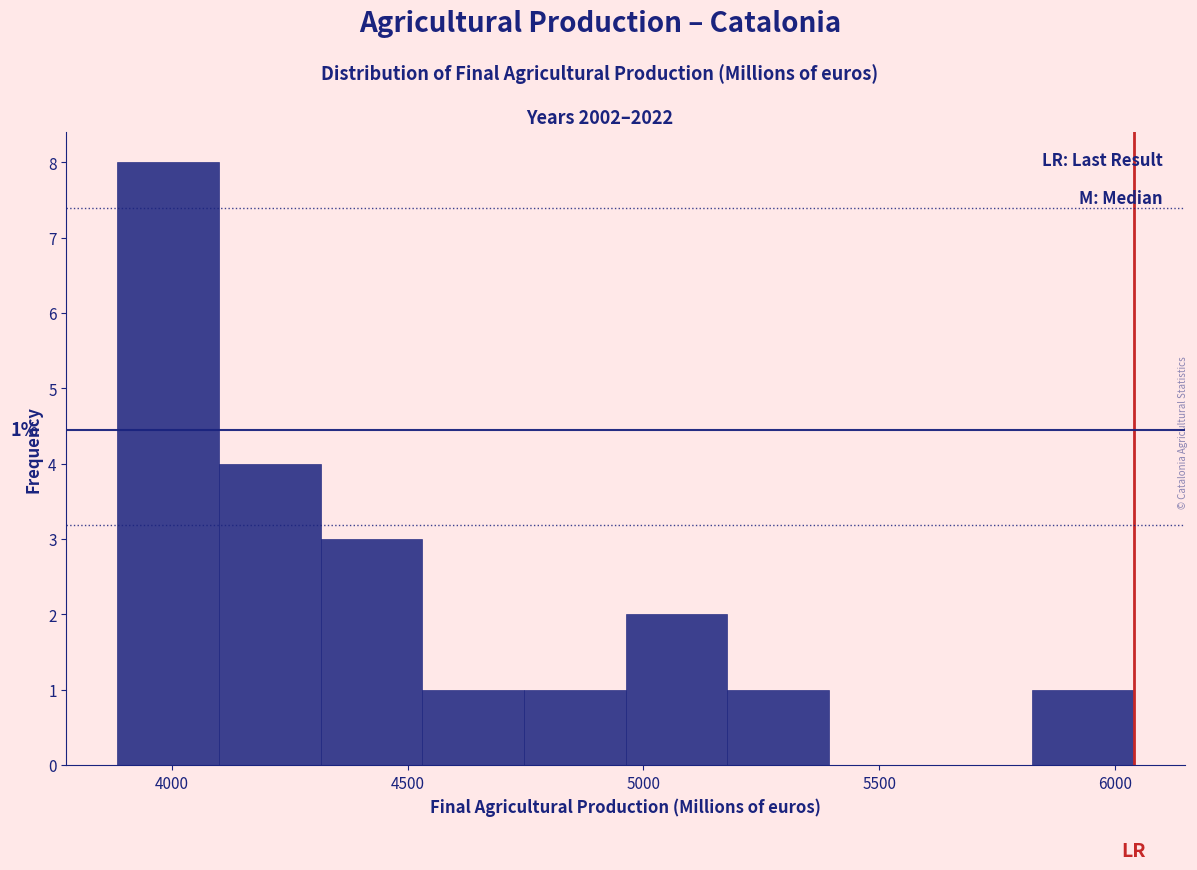

Over which range of the x-axis is the bar tallest?

3900 to 4100